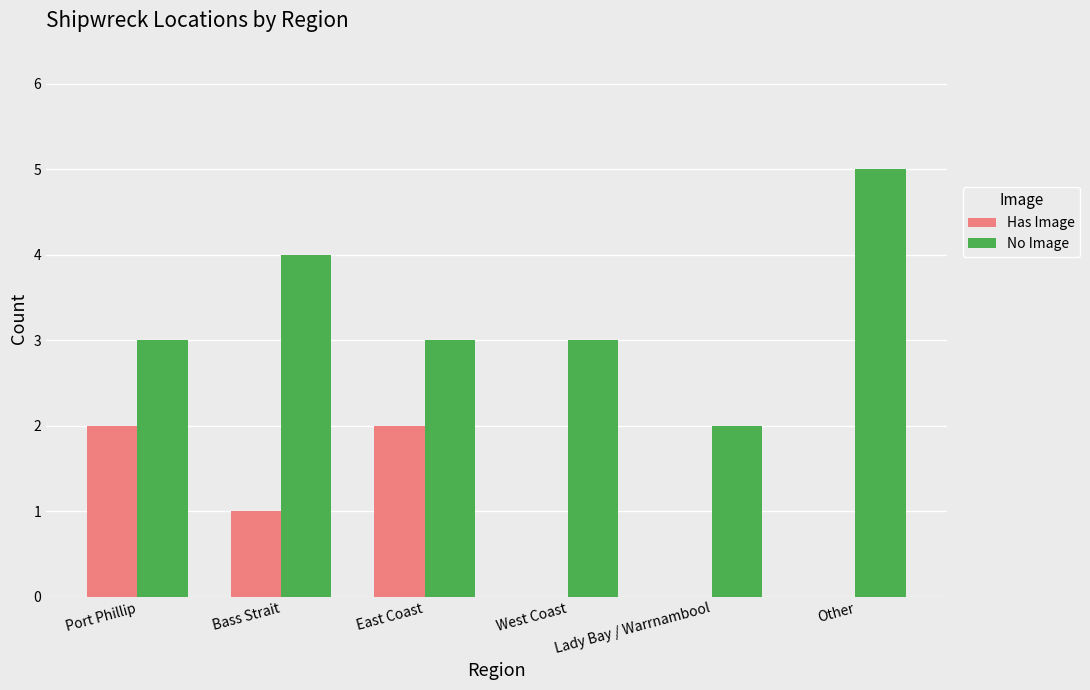

At which category does the chart reach its peak across all series?

Other